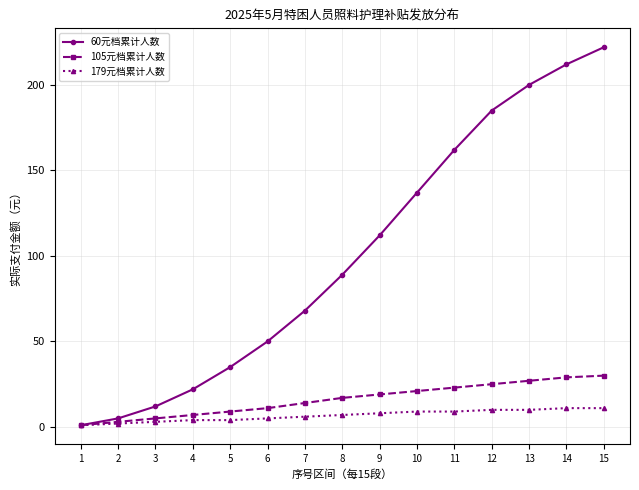

What are all the series names shown in the legend?

60元档累计人数, 105元档累计人数, 179元档累计人数